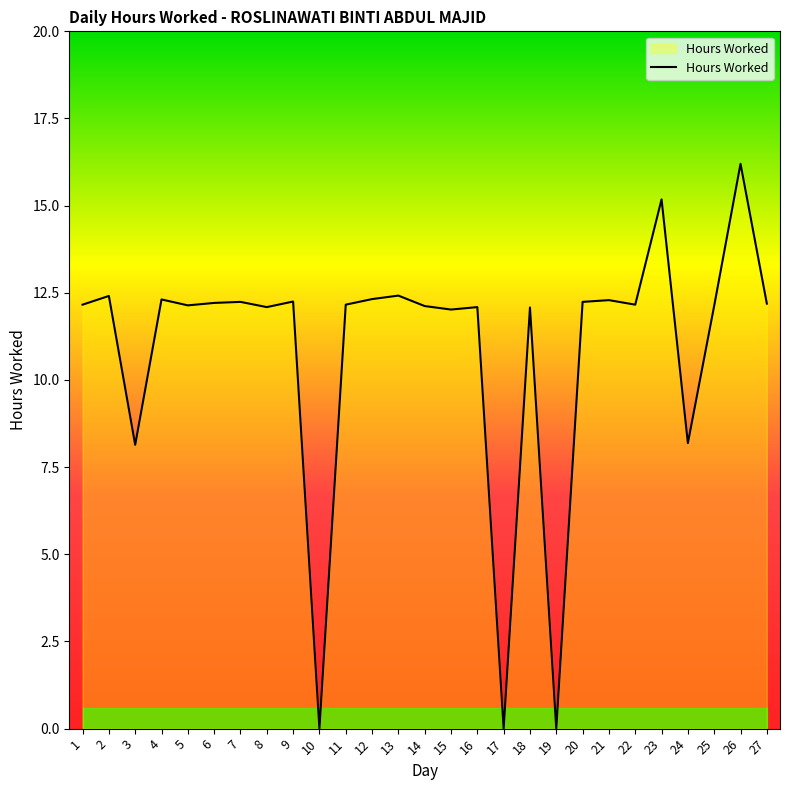

The chart shows a value of 19.8 at 16. True or false?

False